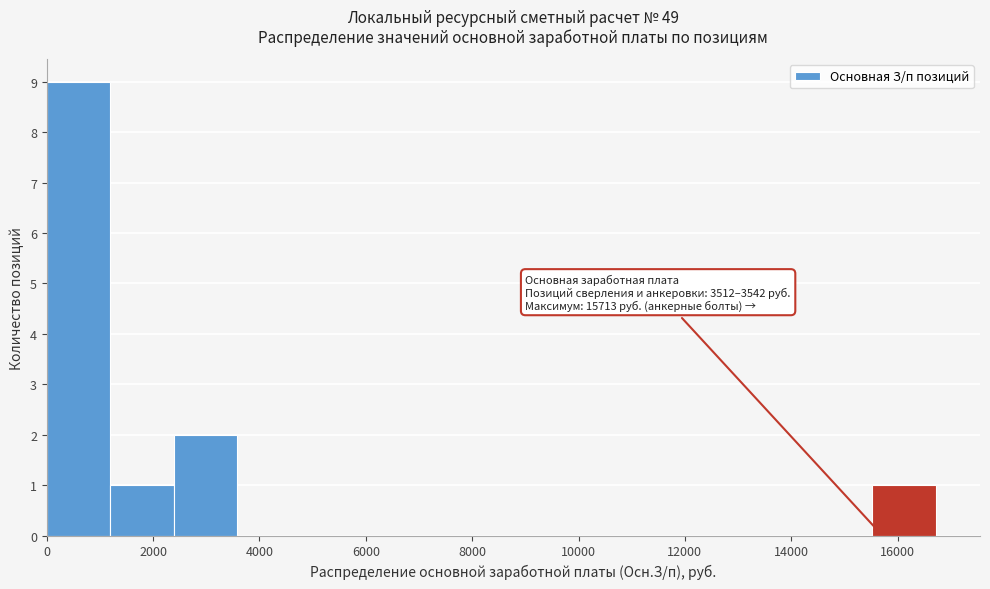

Over which range of the x-axis is the bar tallest?

0 to 1200